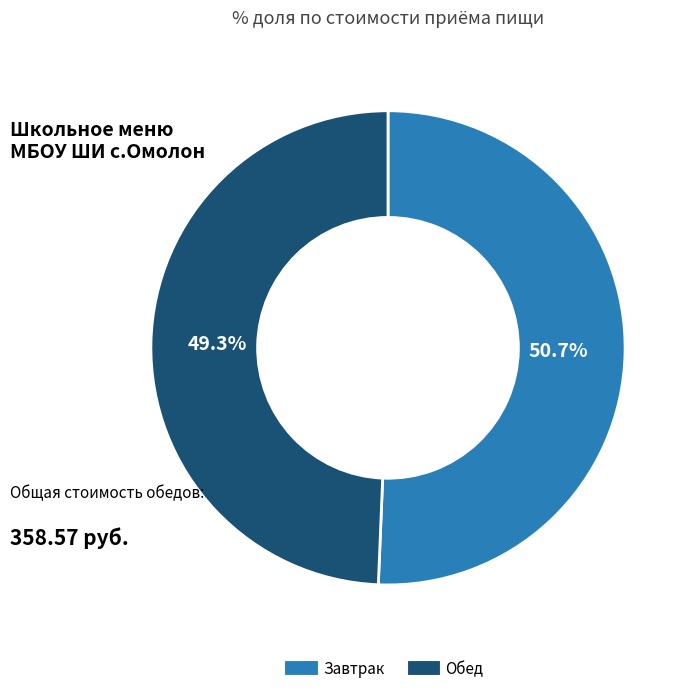

How many segments does this pie chart have?

2